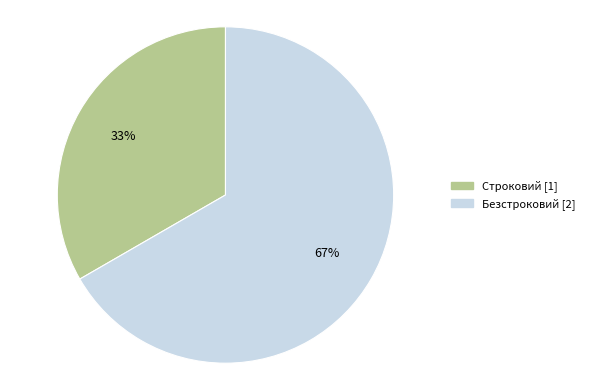

Is it true that Безстроковий is 67% of the pie?

True